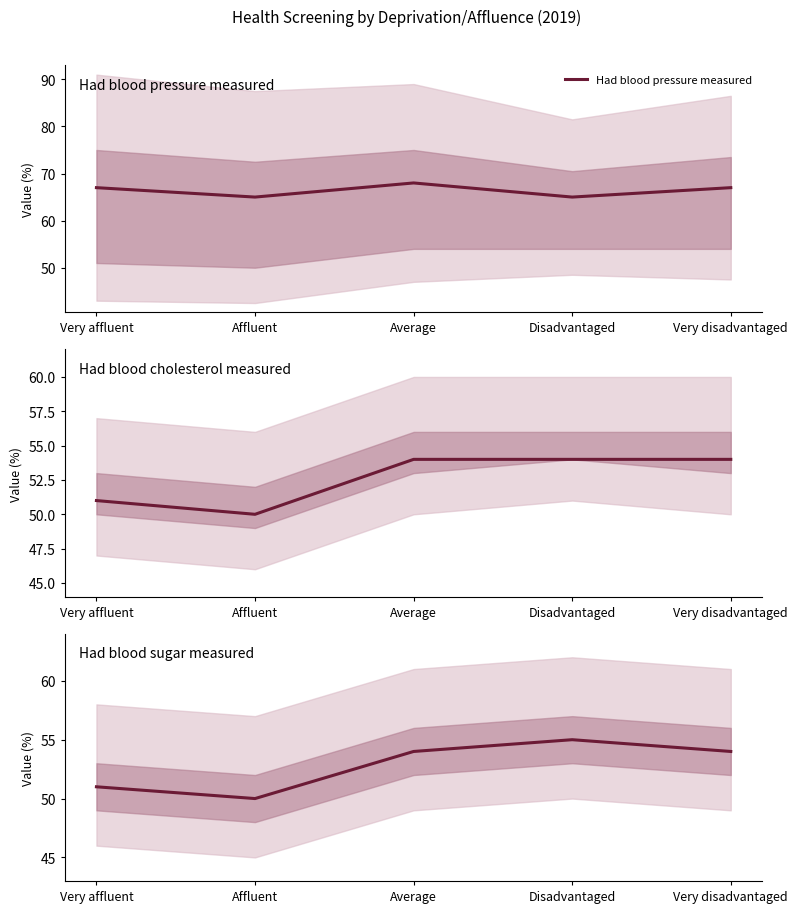

True or false: Had blood sugar measured has more than 2 points higher than both neighbors.

False